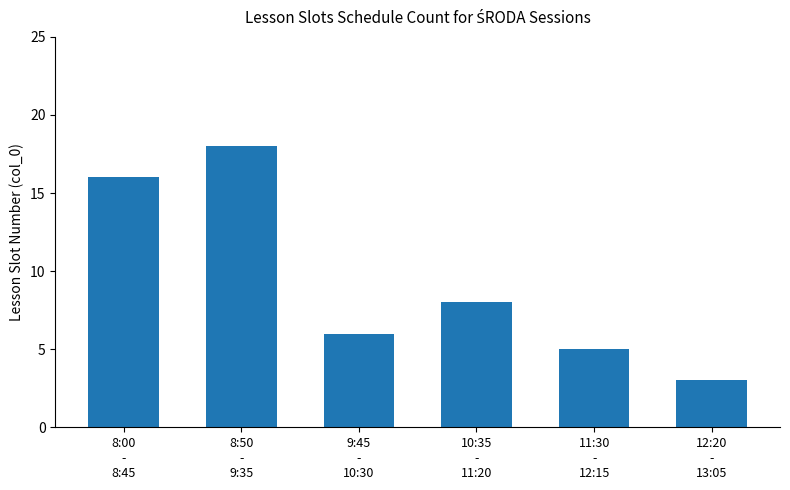

What is the value of the 2nd bar from the left?

18